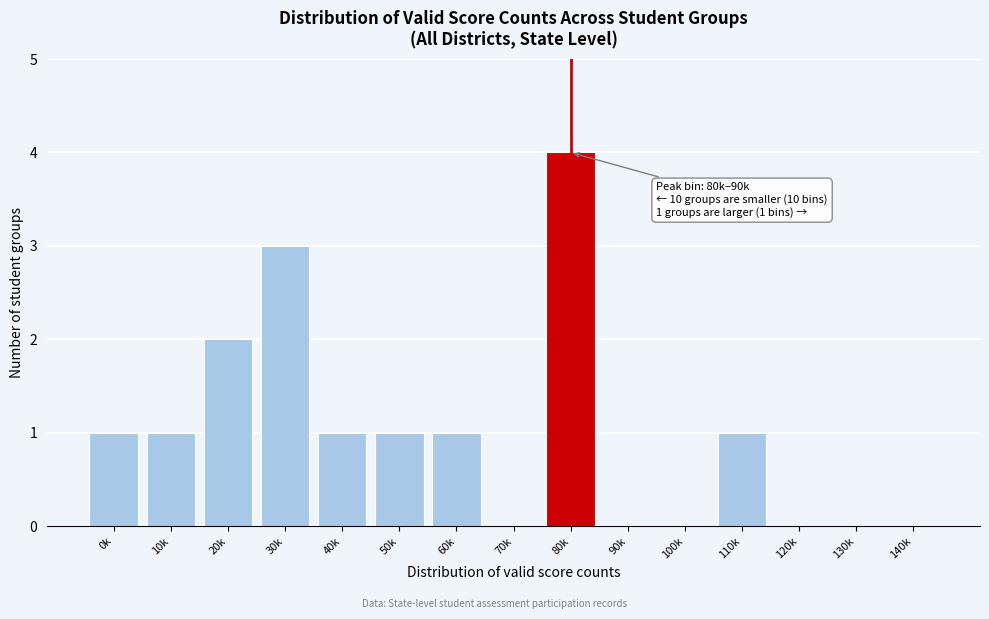

Reading left to right, extract all data points from this chart.

0k=1	10k=1	20k=2	30k=3	40k=1	50k=1	60k=1	70k=0	80k=4	90k=0	100k=0	110k=1	120k=0	130k=0	140k=0